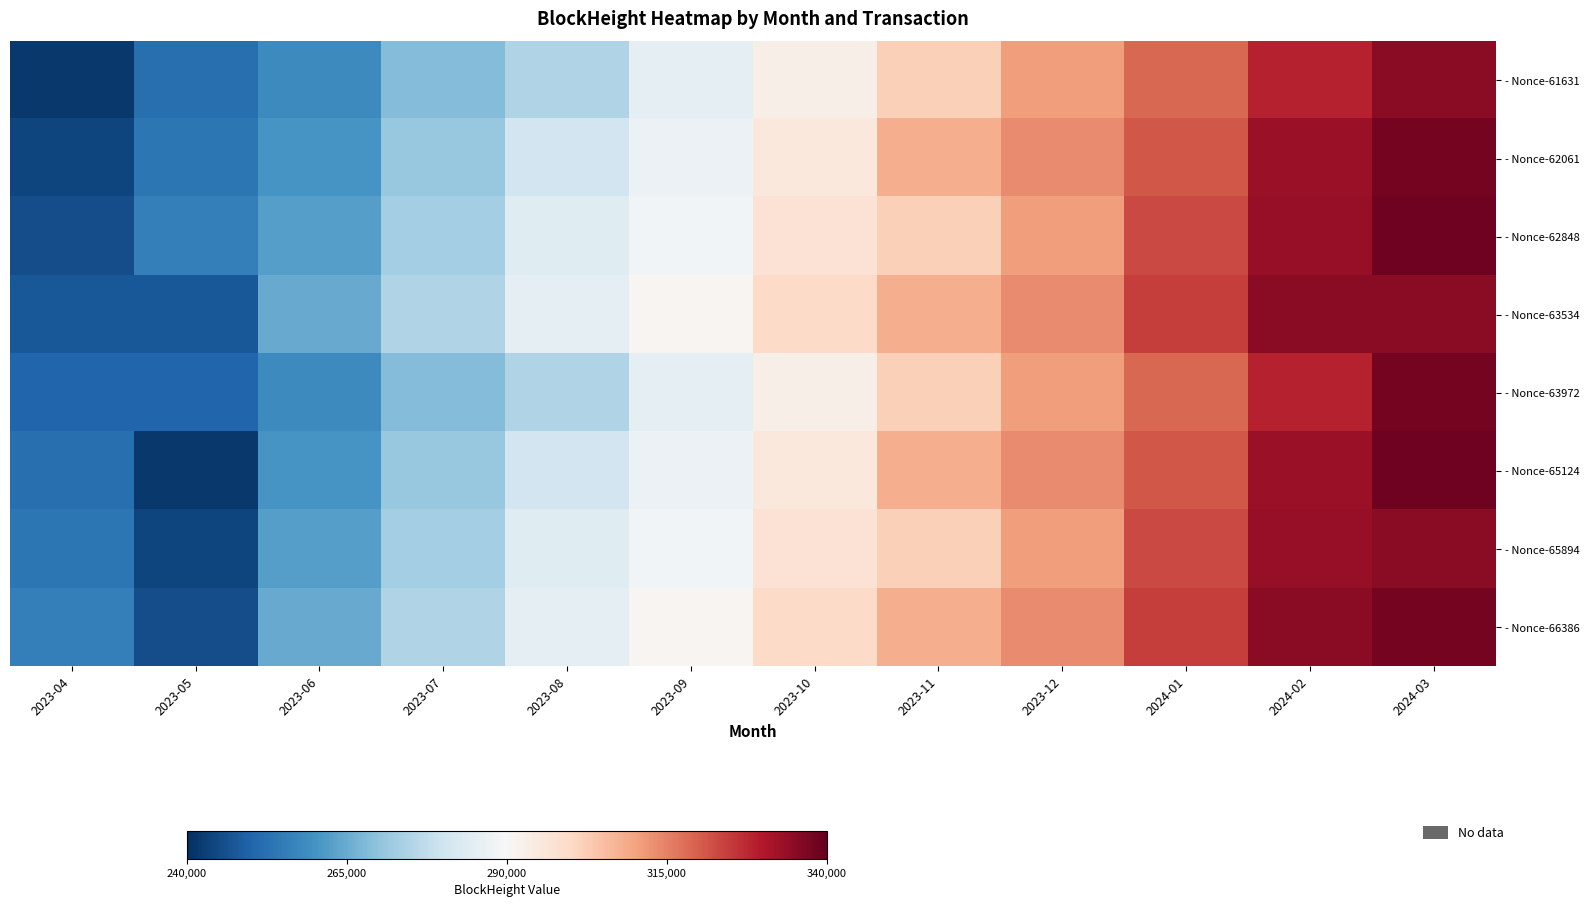

Which category has the lowest value across all series?

2023-04